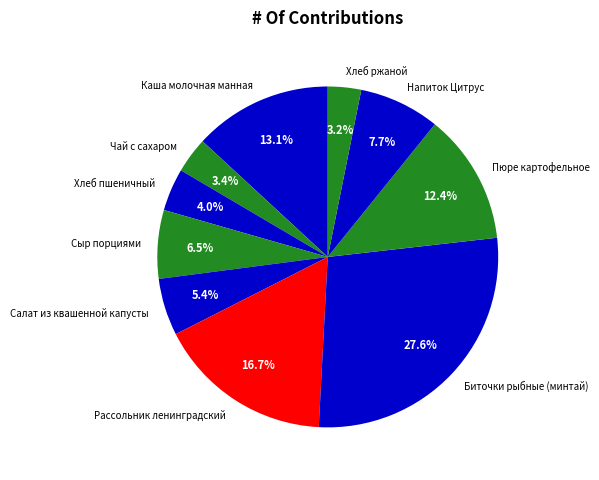

Is there any slice that represents more than half of the pie?

No